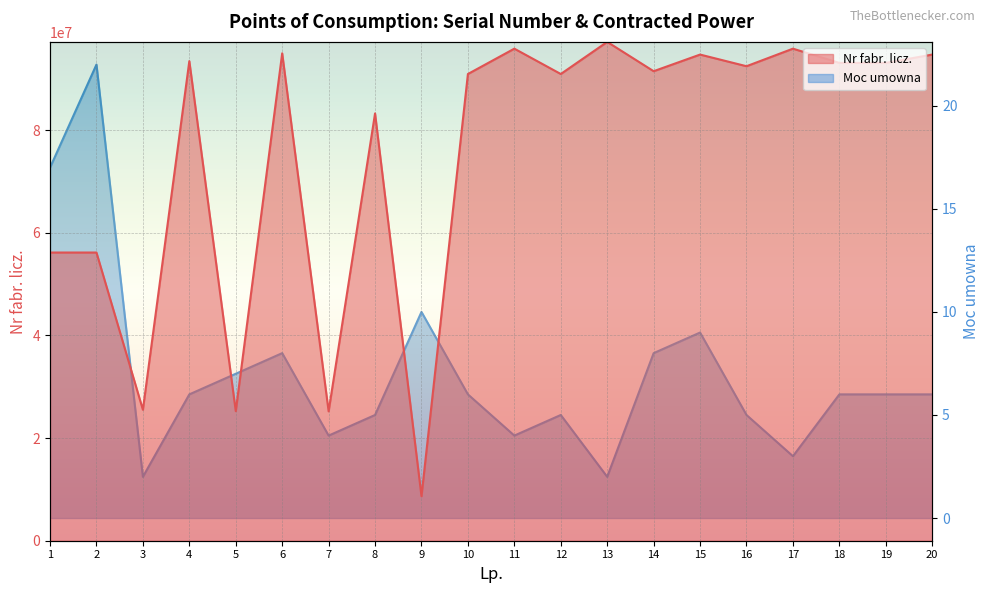

At 13, list the series in order from largest to smallest.

Nr fabr. licz., Moc umowna